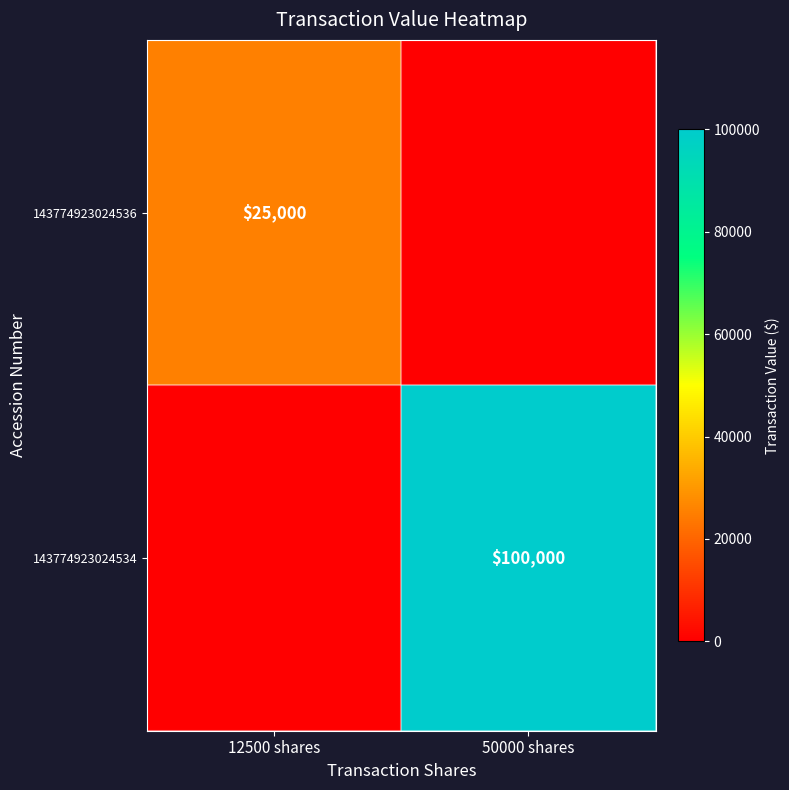

The 143774923024536 series shows 25000 at 12500 shares. True or false?

True